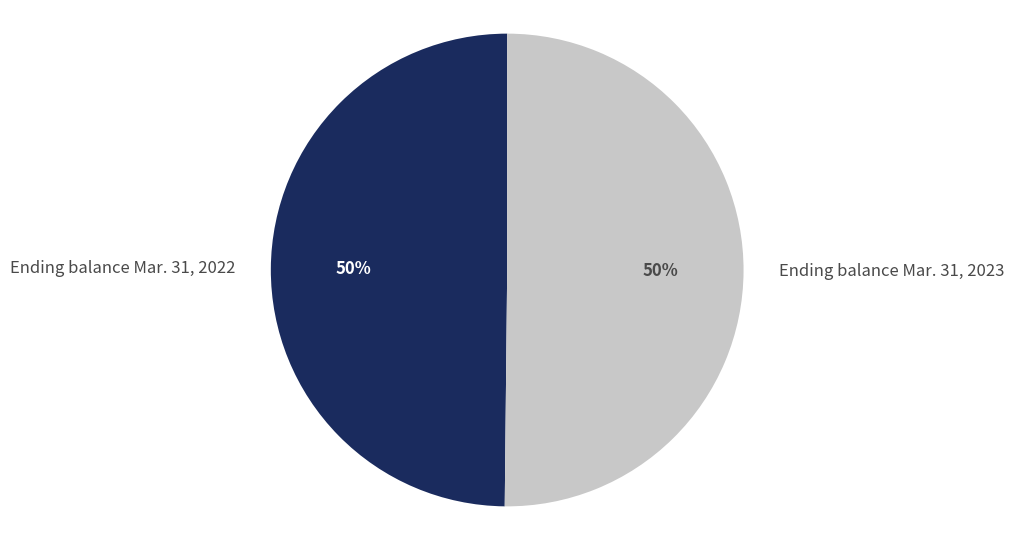

Approximately how many times larger is the value at Ending balance Mar. 31, 2023 compared to Ending balance Mar. 31, 2022?

1.0